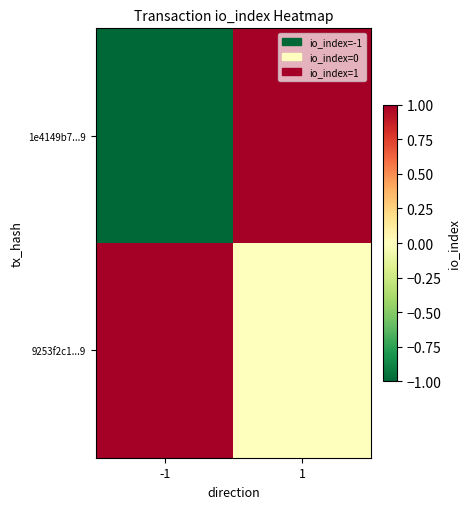

How many series are shown in this chart?

2